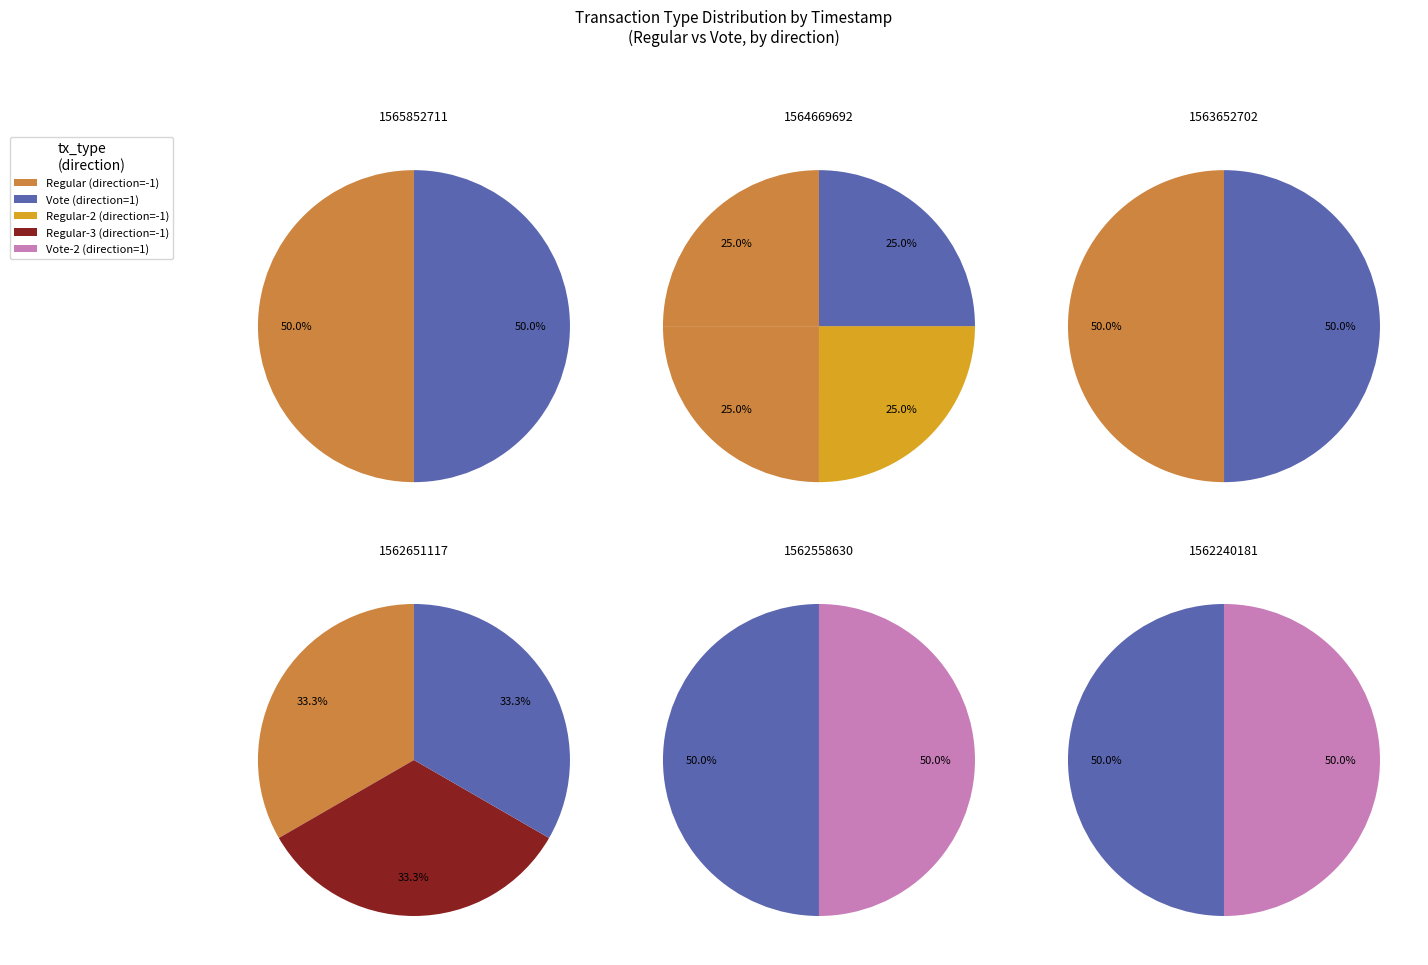

Is it true that 2 is 17% of the pie?

True